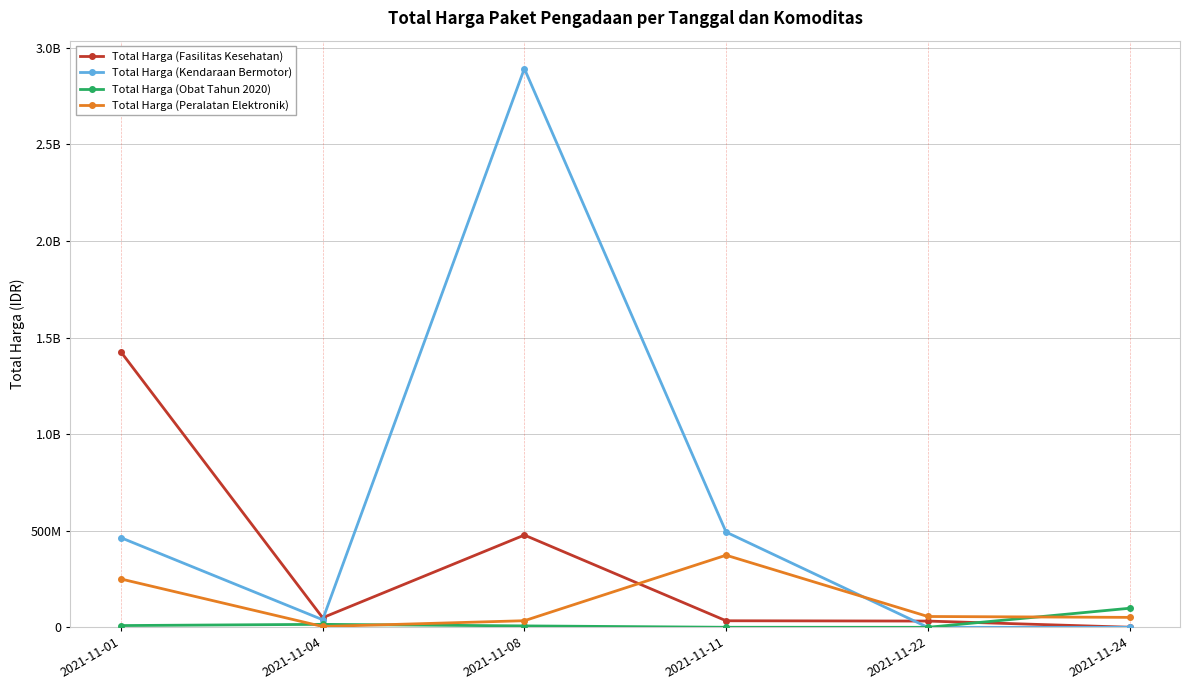

Which label corresponds to the largest value in the chart?

2021-11-08